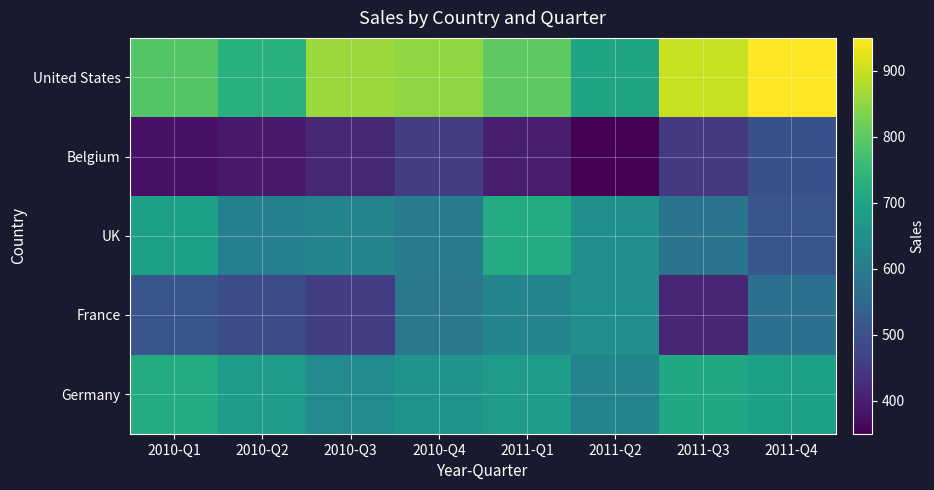

At how many categories does at least one series exceed 641?

8